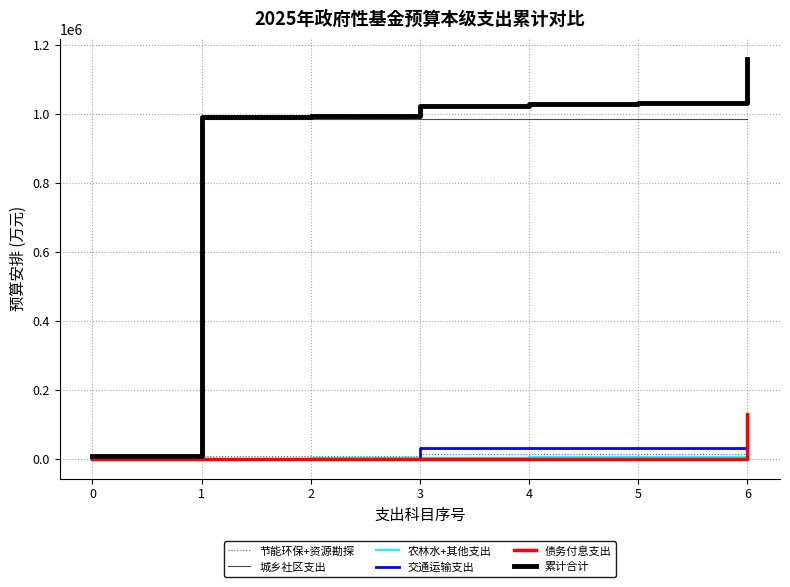

Does the chart display data point markers on the line(s)?

No